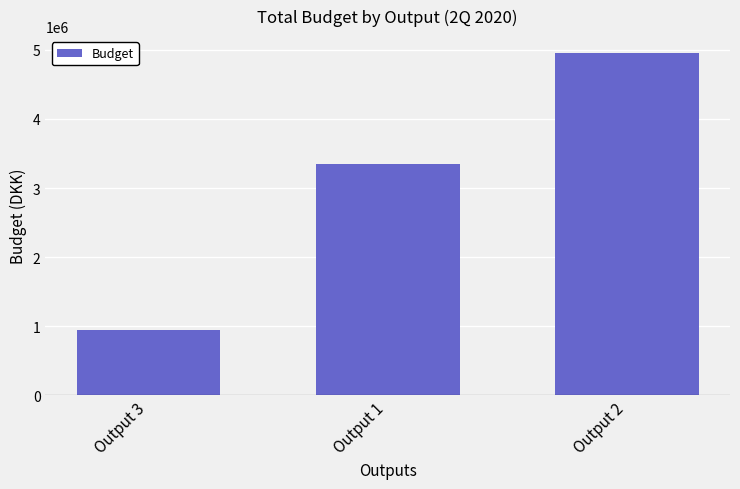

What is the greatest value displayed?

4950000